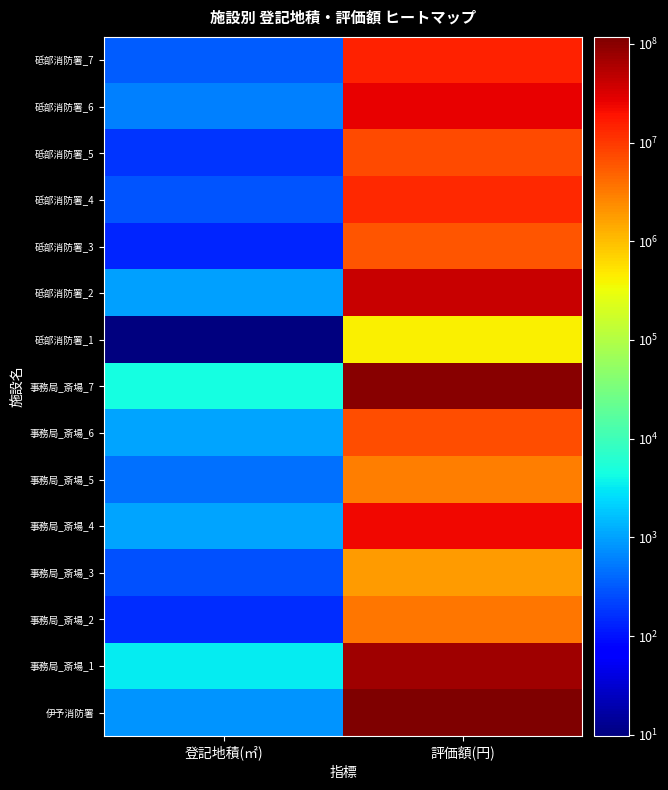

What is the maximum value shown in the chart?

117553417.0